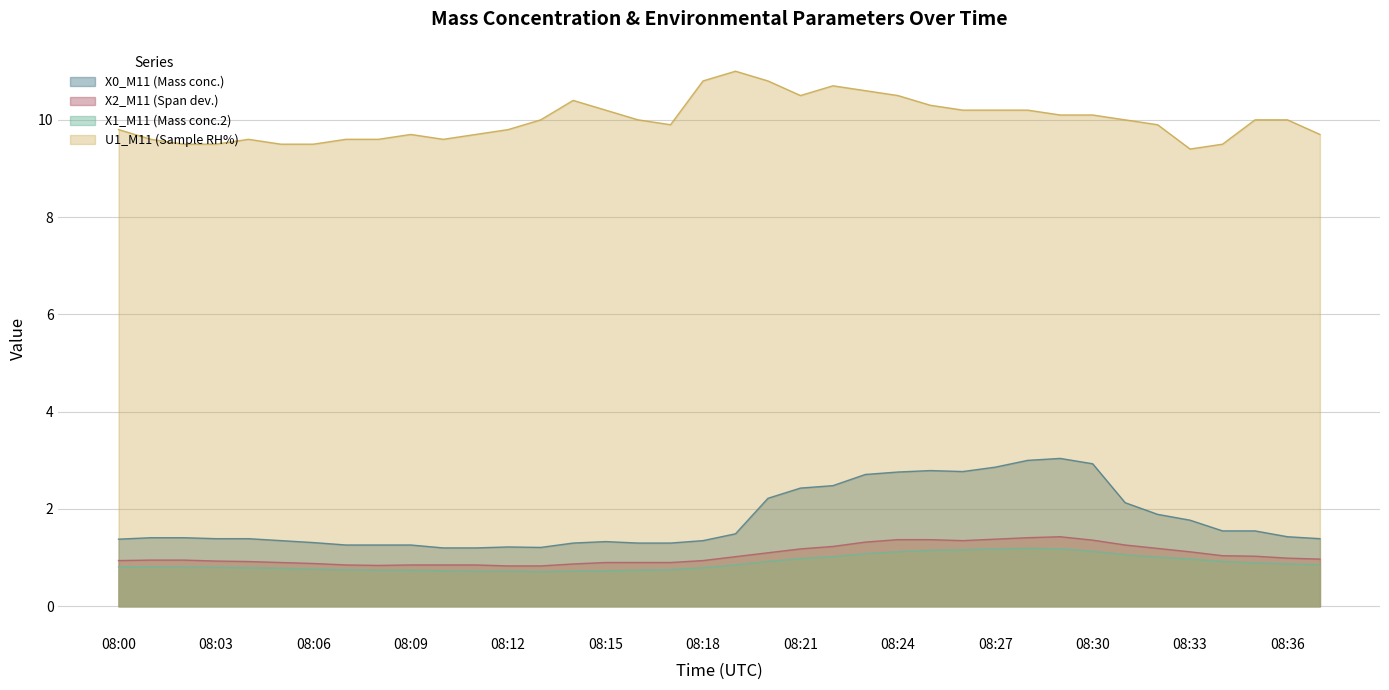

Rank the series at 08:10 from highest to lowest value.

U1_M11 (Sample RH%), X0_M11 (Mass conc.), X2_M11 (Span dev.), X1_M11 (Mass conc.2)